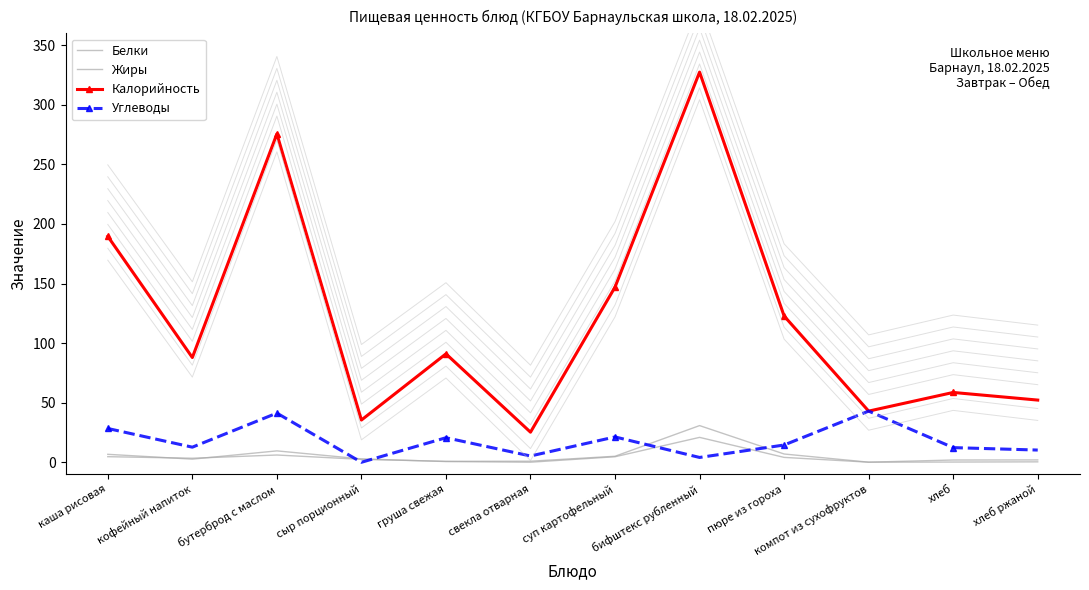

How many data points in Белки are less than 3?

6